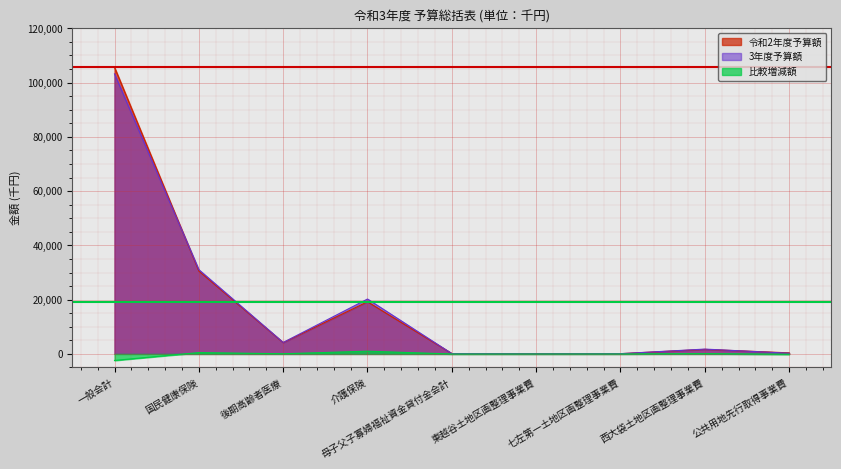

The 比較増減額 series shows -26000 at 母子父子寡婦福祉資金貸付金会計. True or false?

True